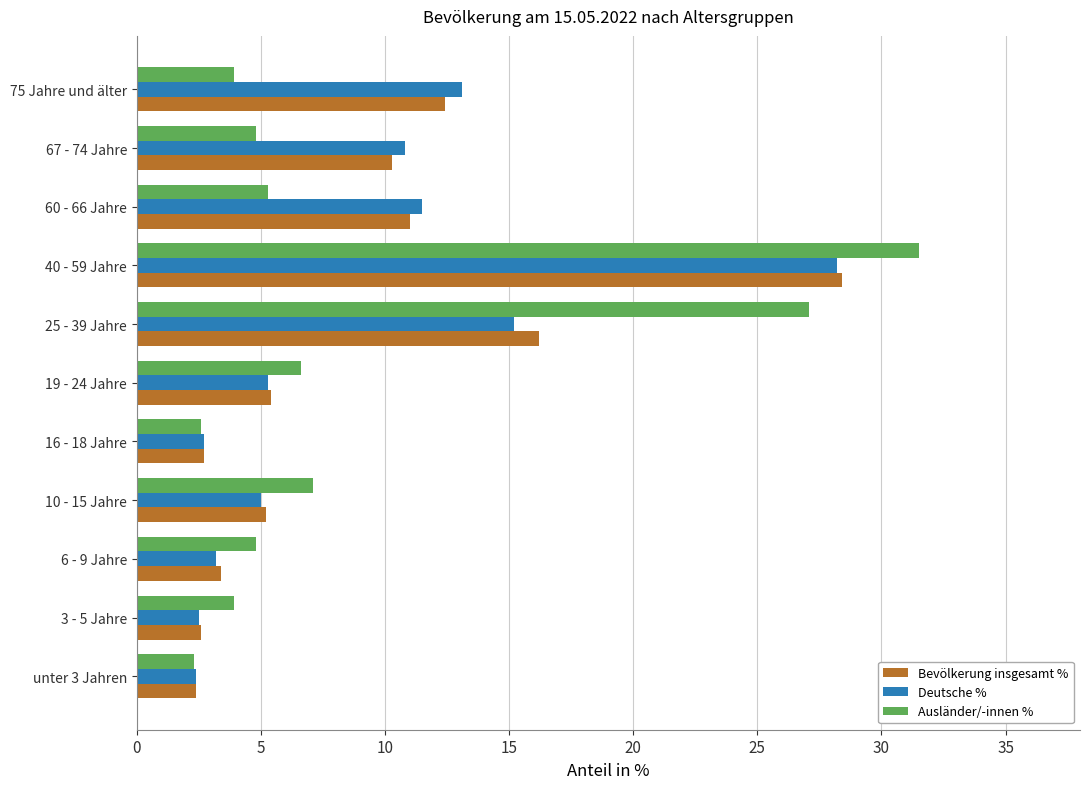

What is the average value of the Deutsche % series?

9.1